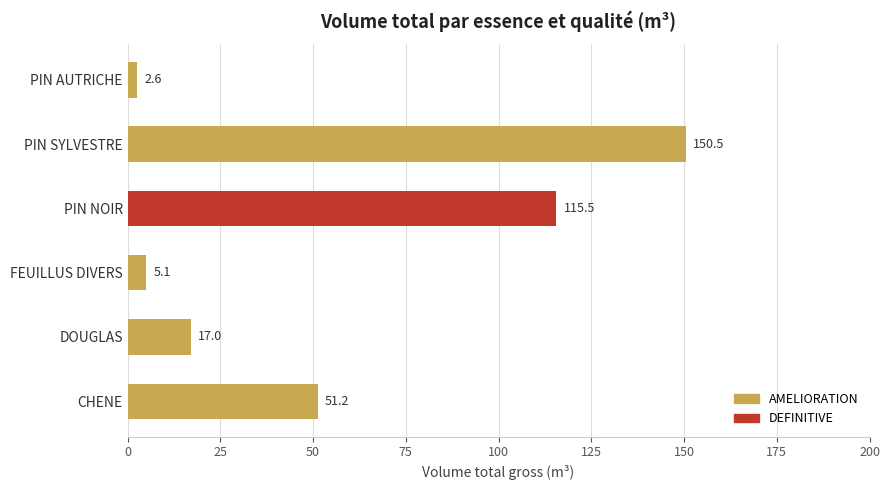

True or false: AMELIORATION has a value of 56.2 at PIN NOIR.

False